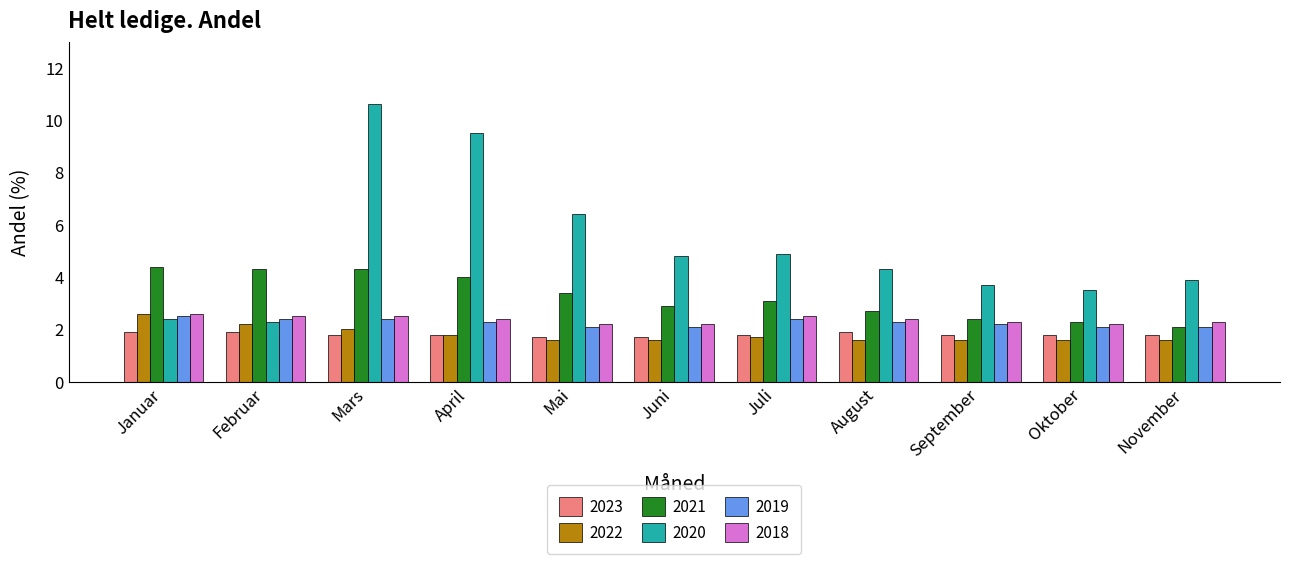

What is the label of the 5th bar from the left?

Mai